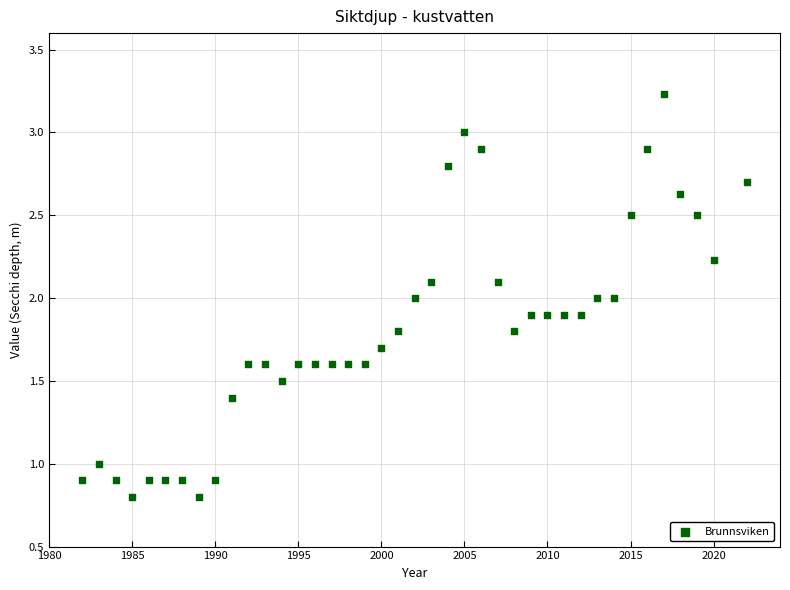

What is the range of Y values (max minus min)?

2.4